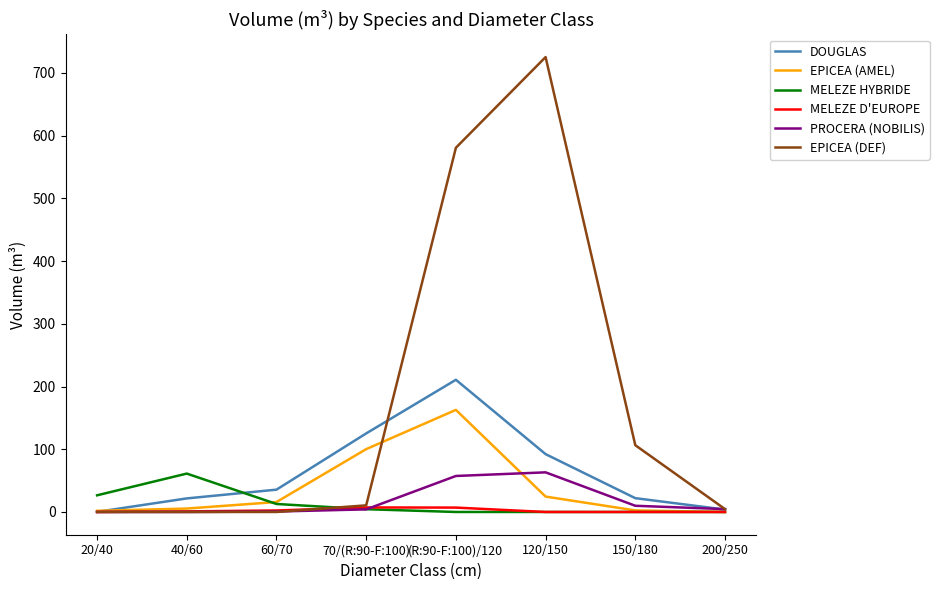

Between 70/(R:90-F:100) and 120/150, which series saw the biggest shift?

EPICEA (DEF)